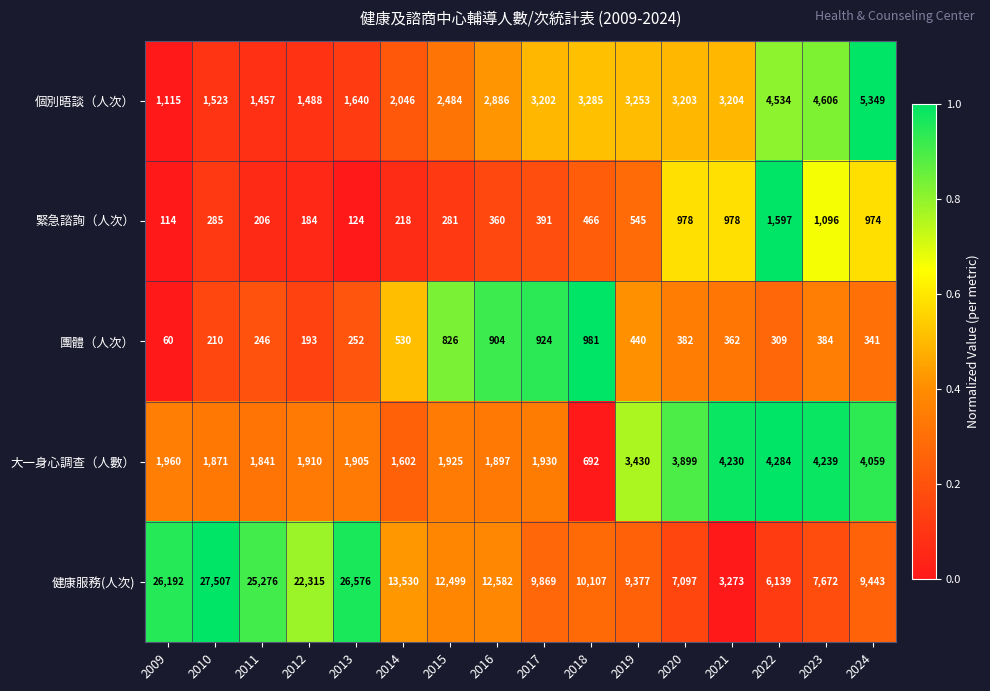

At 2012, list the series in order from smallest to largest.

緊急諮詢（人次）, 團體（人次）, 個別晤談（人次）, 大一身心調查（人數）, 健康服務(人次)